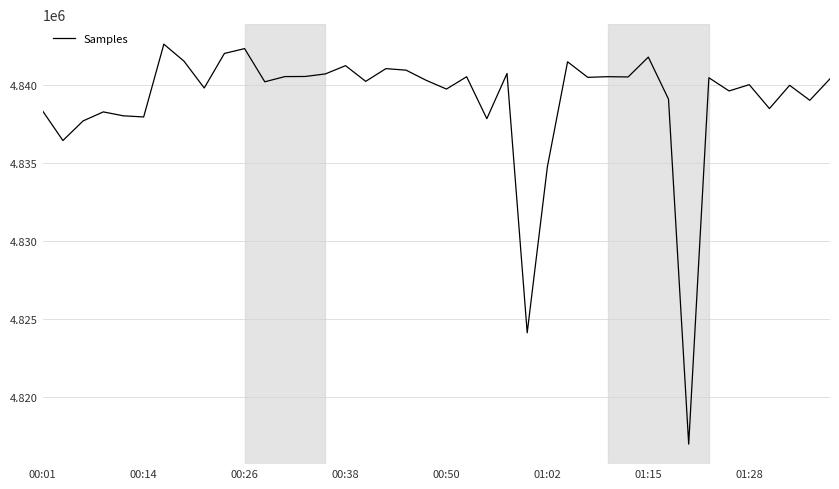

What is the greatest value displayed?

4842646